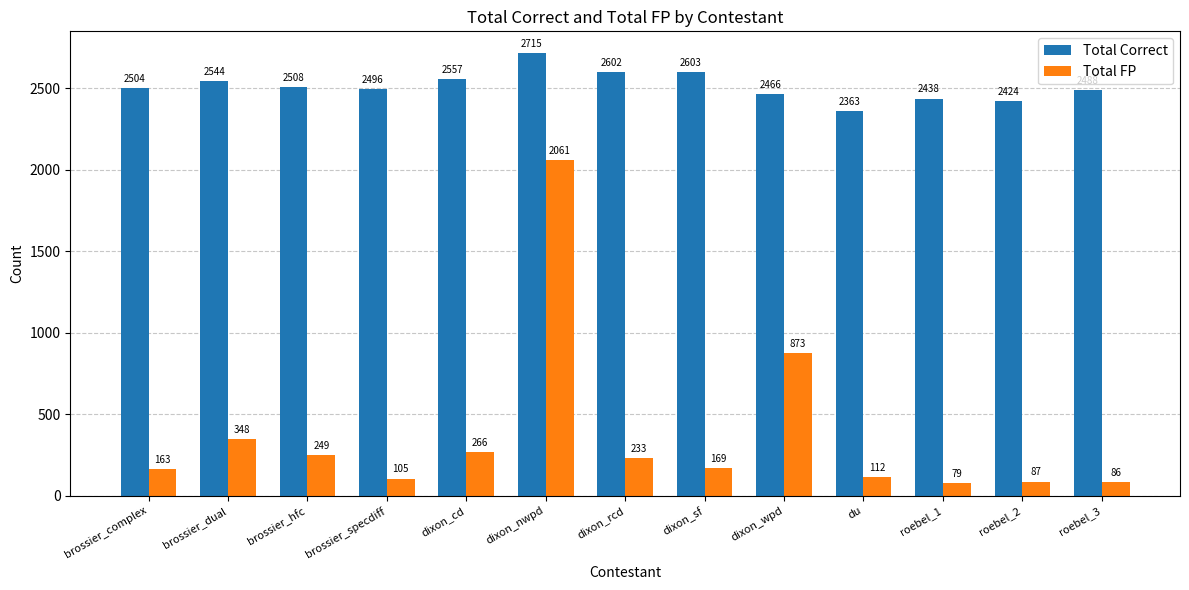

What are all the series names shown in the legend?

Total Correct, Total FP